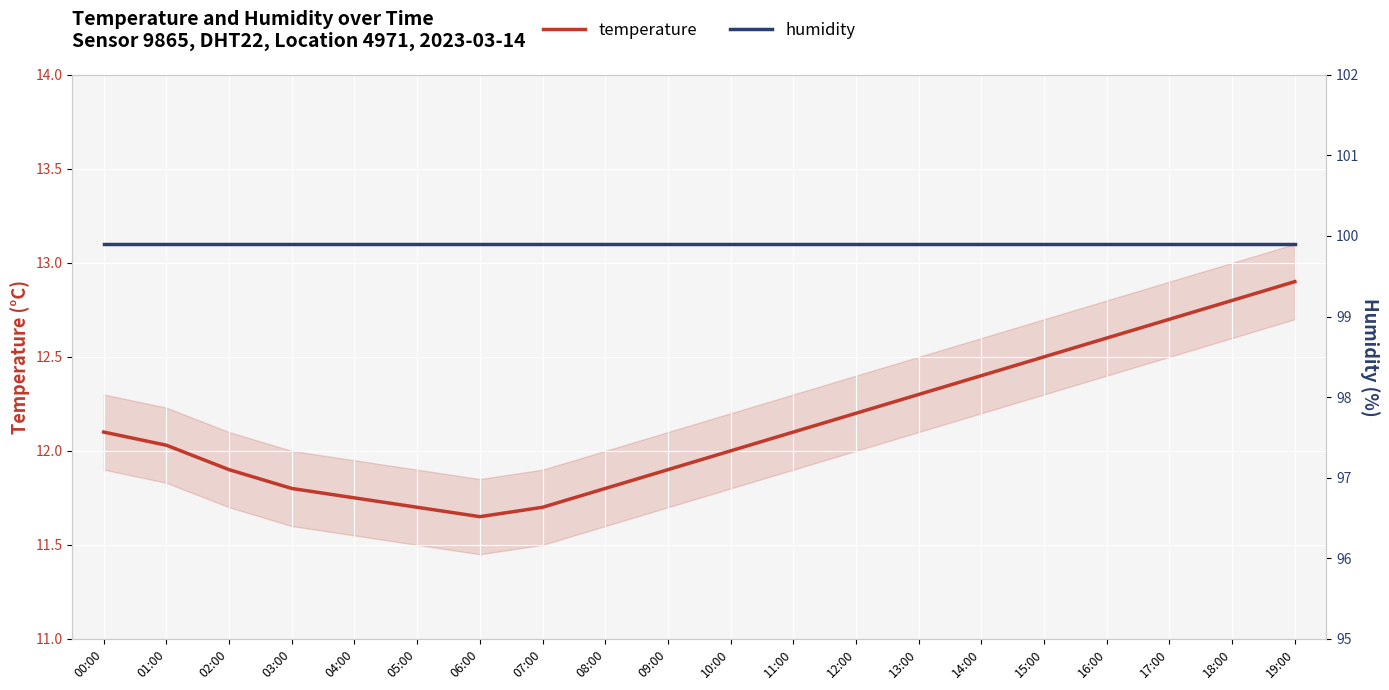

Rank the series at 13:00 from lowest to highest value.

temperature, humidity